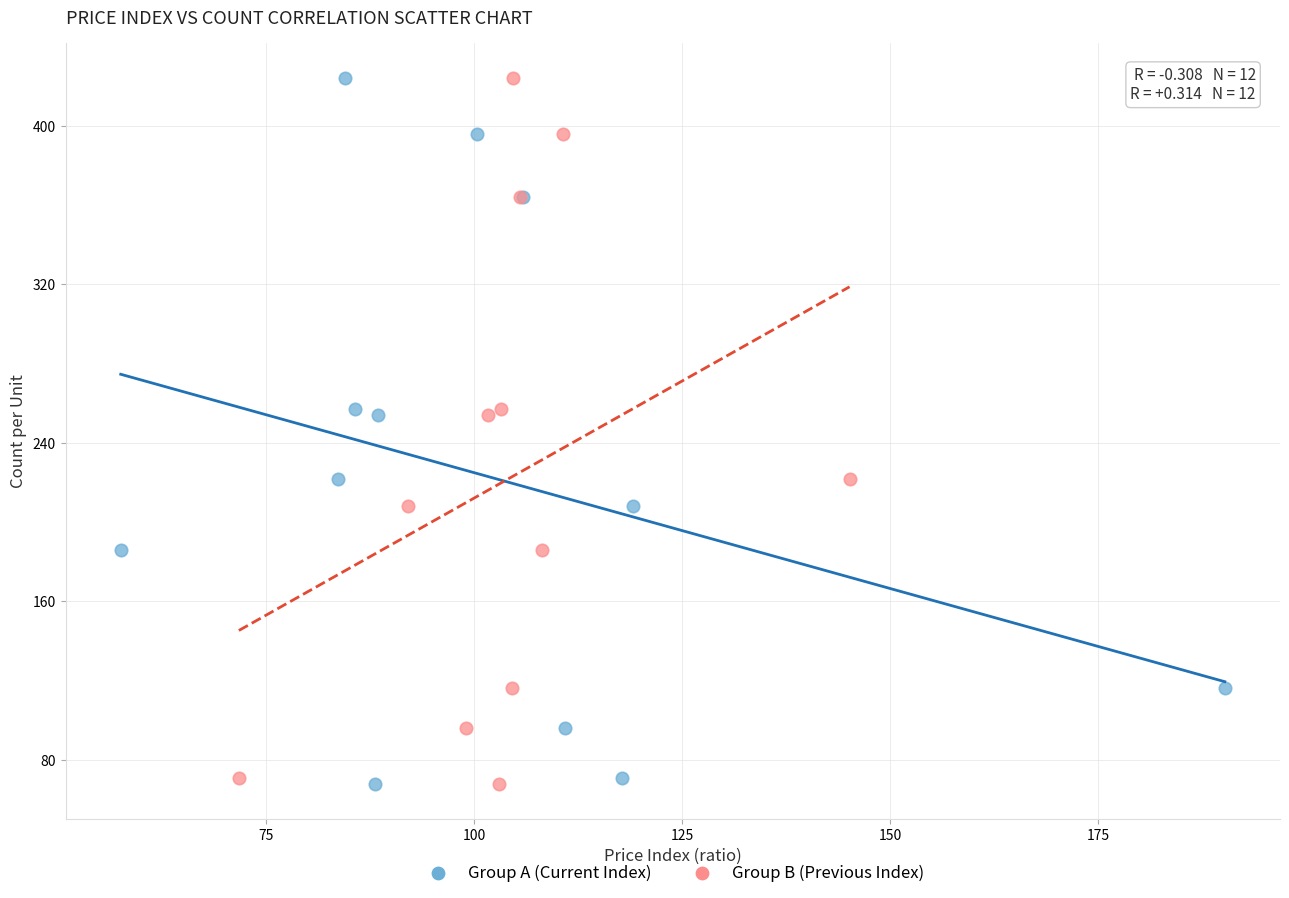

What are all the series names shown in the legend?

Group A (Current Index), Group B (Previous Index)